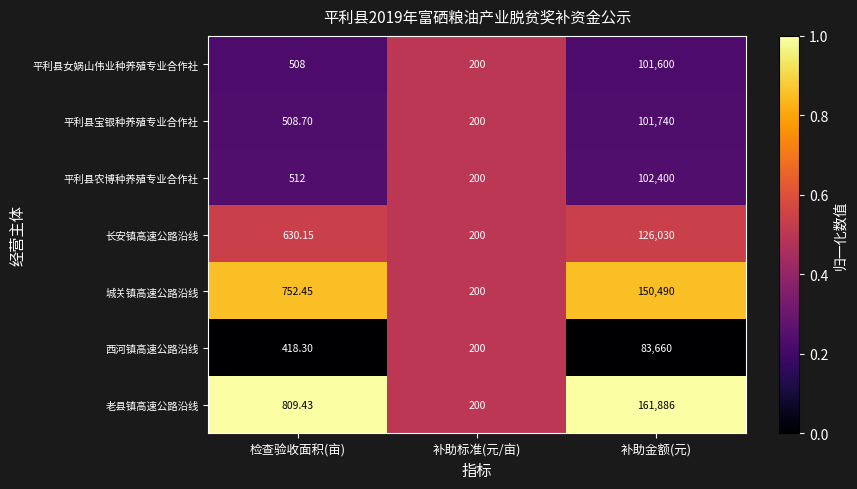

Which series changed the most between 检查验收面积(亩) and 补助标准(元/亩)?

老县镇高速公路沿线